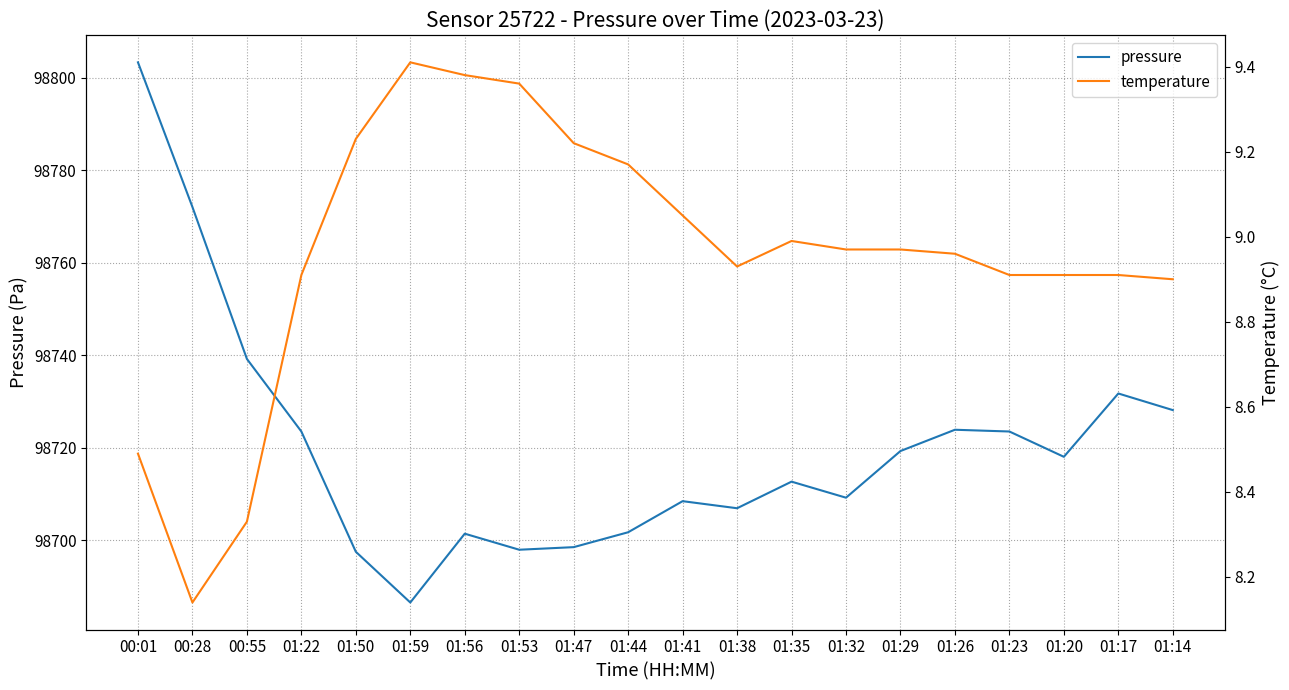

Reading right to left, extract all data points from this chart.

pressure: 98728.2	98731.8	98718.1	98723.5	98723.9	98719.3	98709.2	98712.7	98706.9	98708.5	98701.8	98698.5	98698.0	98701.4	98686.6	98697.5	98723.5	98739.2	98772.1	98803.3
temperature: 8.9	8.9	8.9	8.9	9.0	9.0	9.0	9.0	8.9	9.1	9.2	9.2	9.4	9.4	9.4	9.2	8.9	8.3	8.1	8.5